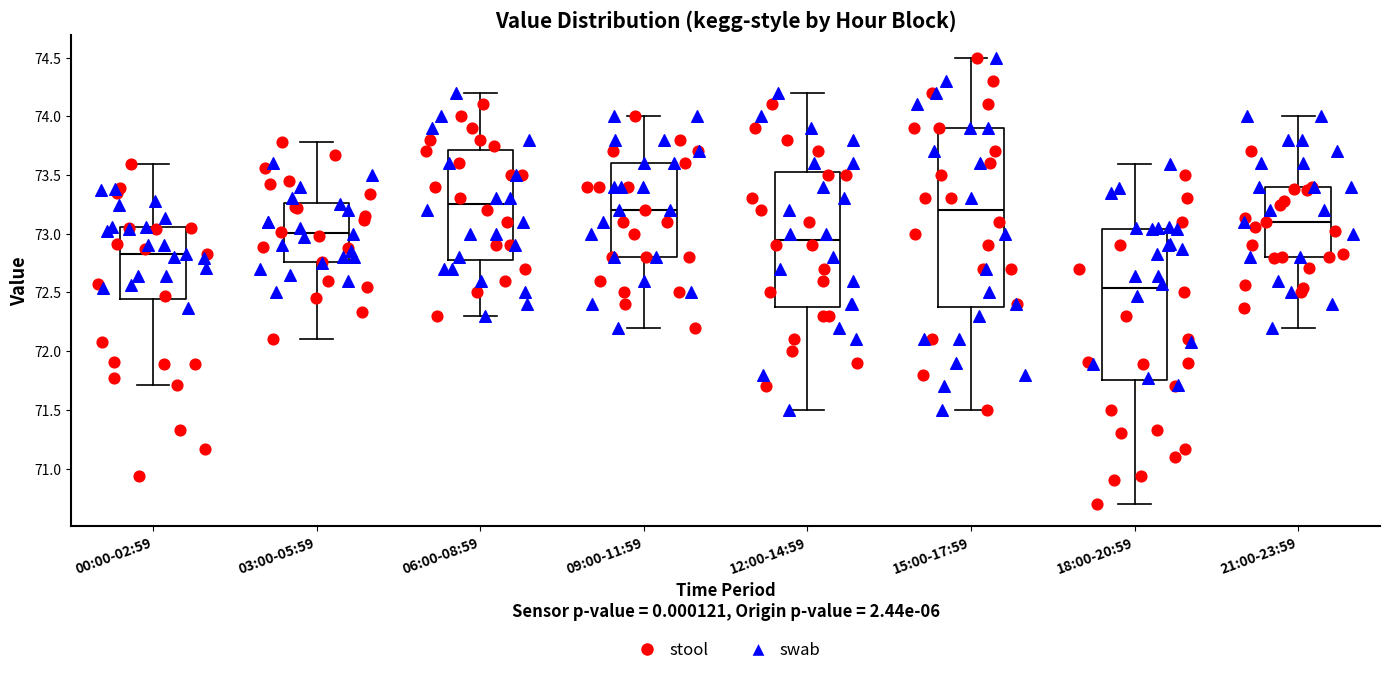

Which box's median line is the lowest?

18:00-20:59